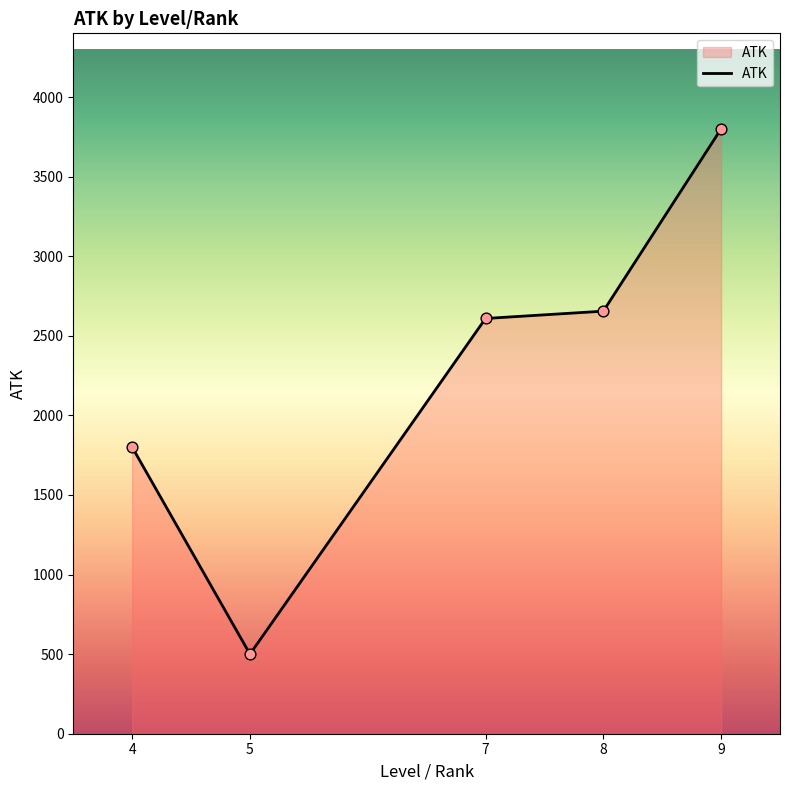

What is the change in value from 8 to 9?

+1145.5